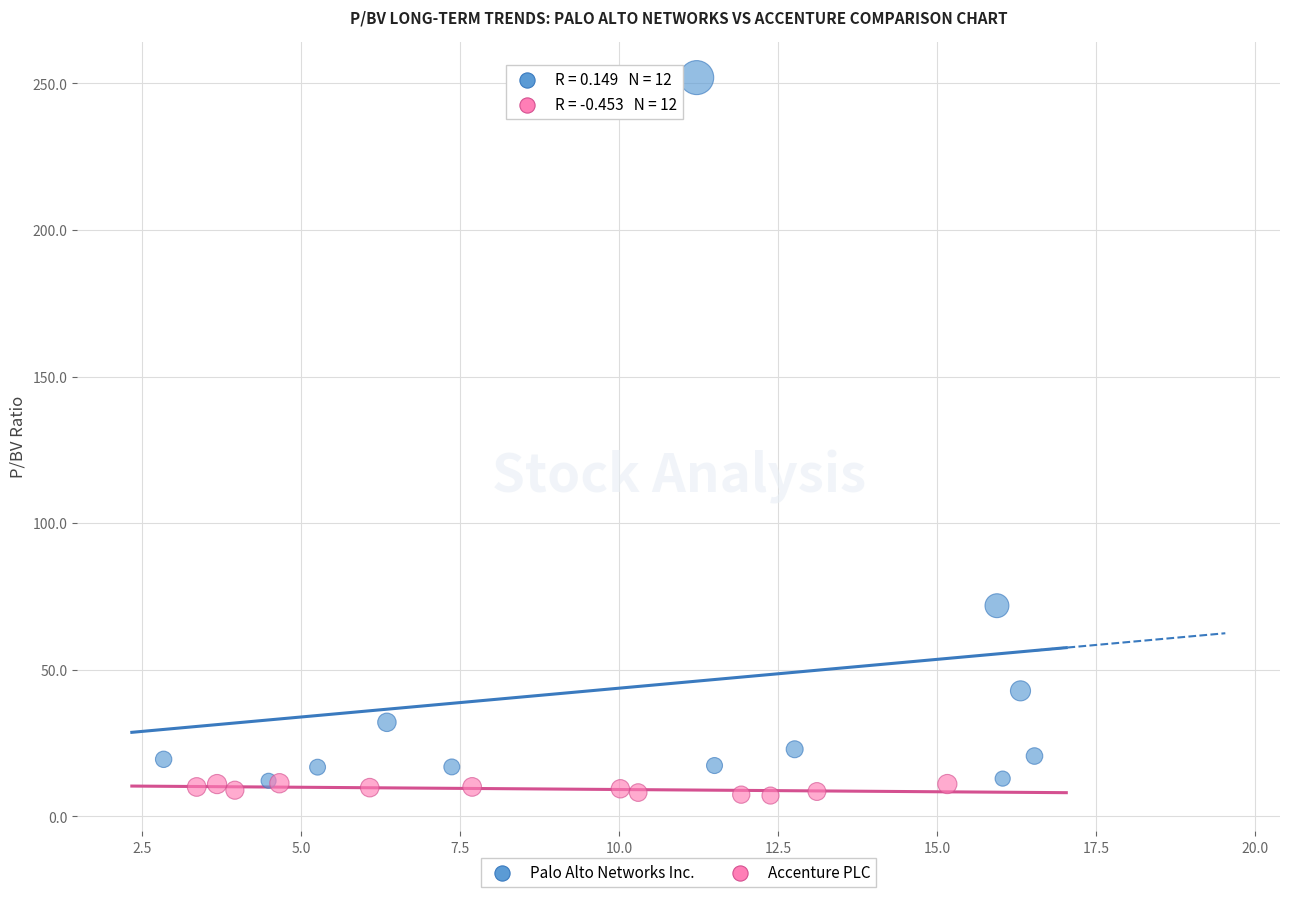

Which series has the largest Y range (max minus min)?

Palo Alto Networks Inc.